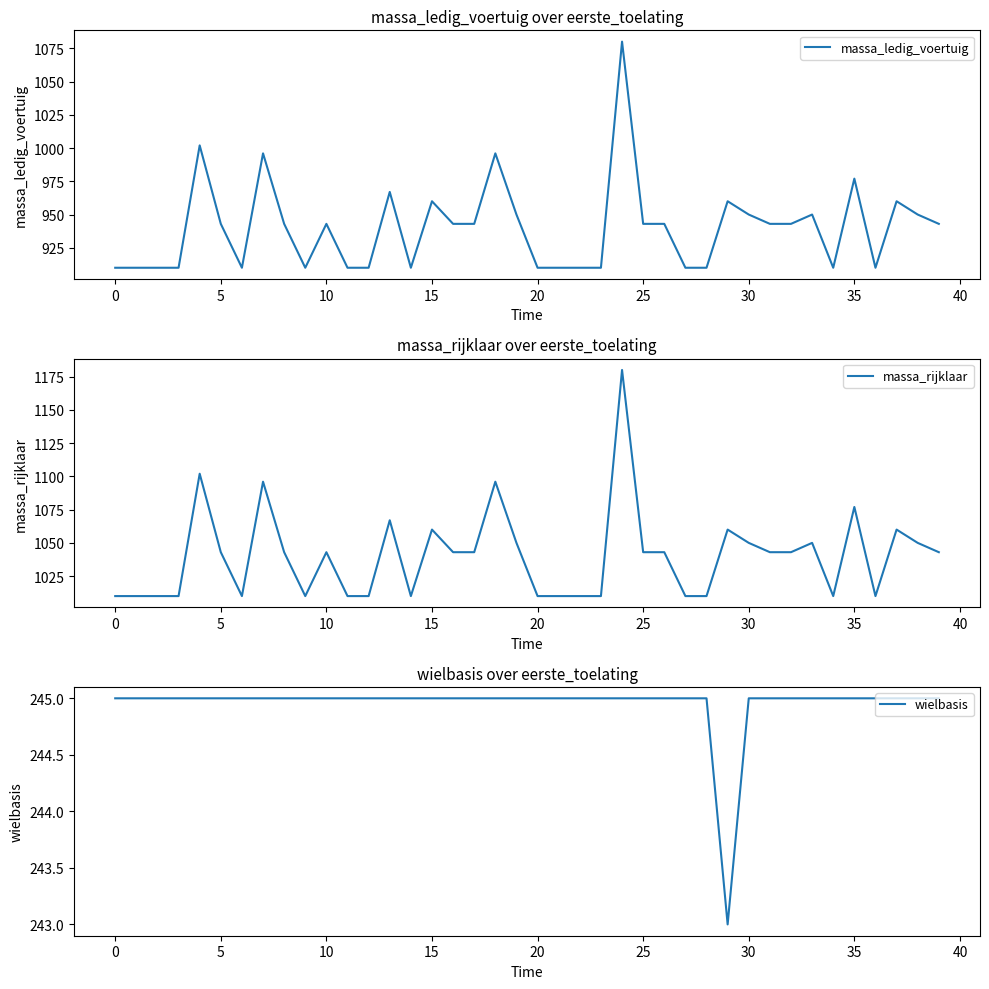

Reading left to right, list all the values displayed in this chart.

massa_ledig_voertuig: 910	910	910	910	1002	943	910	996	943	910	943	910	910	967	910	960	943	943	996	950	910	910	910	910	1080	943	943	910	910	960	950	943	943	950	910	977	910	960	950	943
massa_rijklaar: 1010	1010	1010	1010	1102	1043	1010	1096	1043	1010	1043	1010	1010	1067	1010	1060	1043	1043	1096	1050	1010	1010	1010	1010	1180	1043	1043	1010	1010	1060	1050	1043	1043	1050	1010	1077	1010	1060	1050	1043
wielbasis: 245	245	245	245	245	245	245	245	245	245	245	245	245	245	245	245	245	245	245	245	245	245	245	245	245	245	245	245	245	243	245	245	245	245	245	245	245	245	245	245